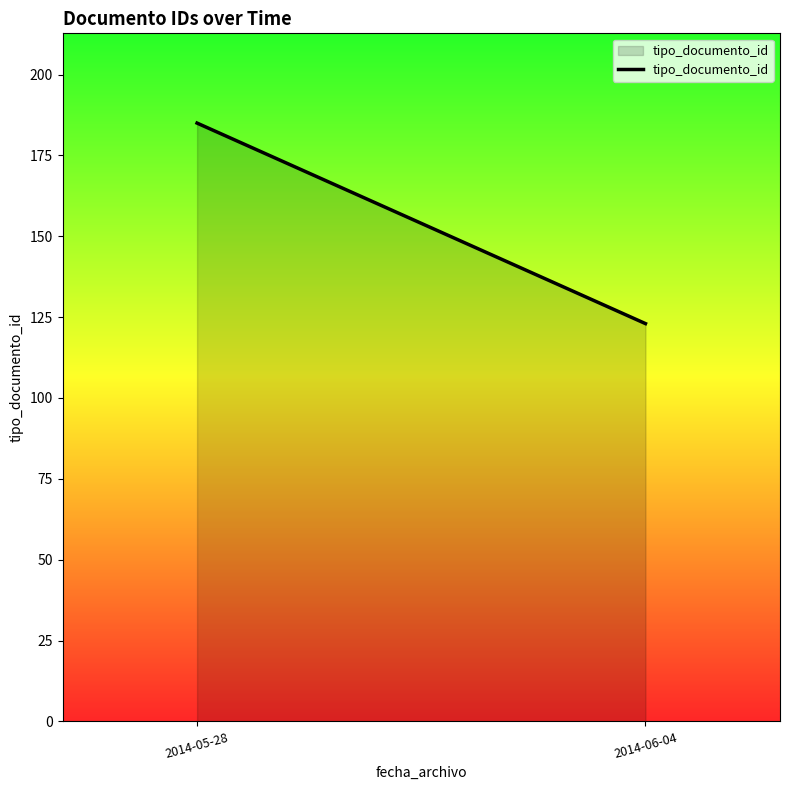

True or false: the data shows 123 at 2014-06-04.

True